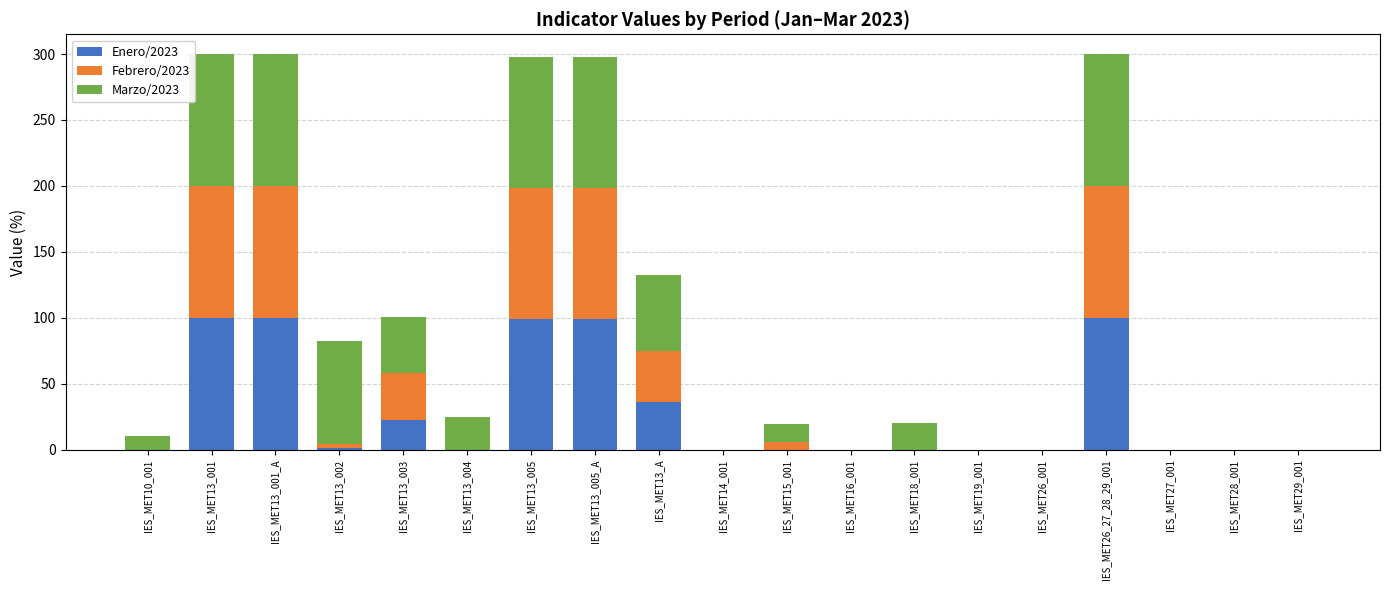

What are all the series names shown in the legend?

Enero/2023, Febrero/2023, Marzo/2023